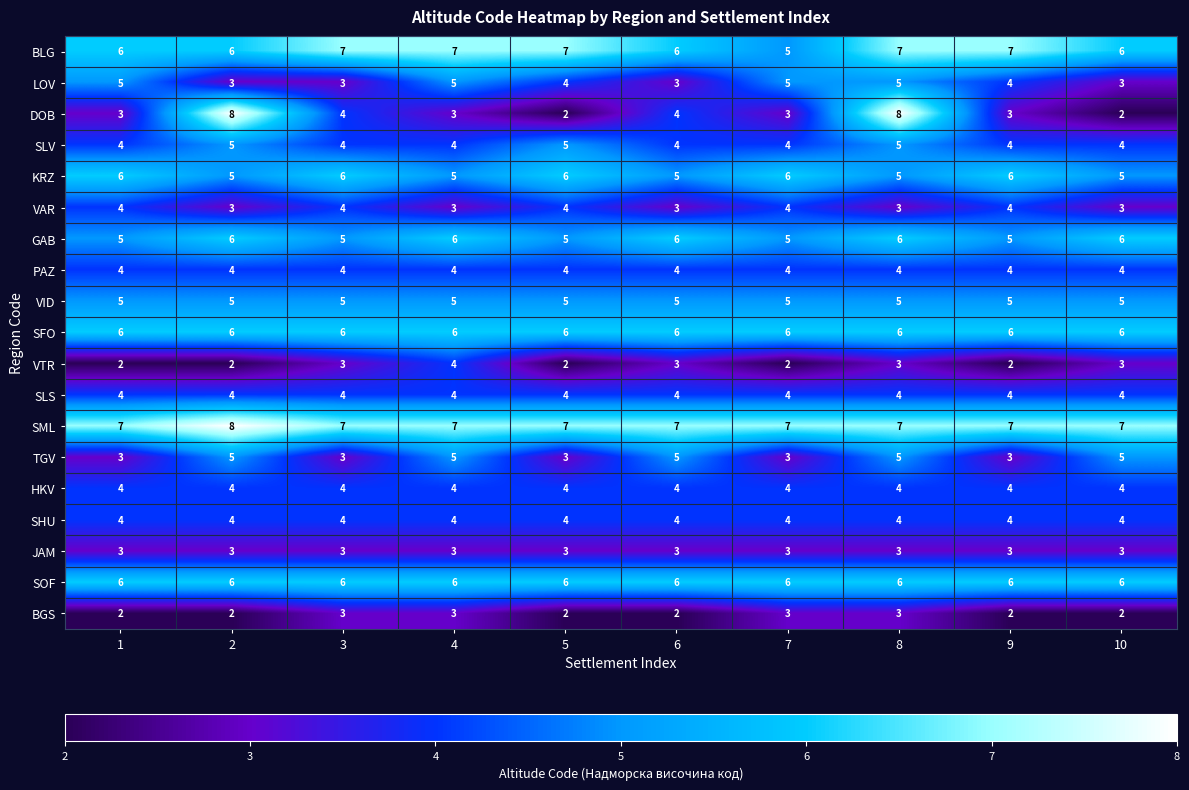

At how many categories does at least one series exceed 4?

10